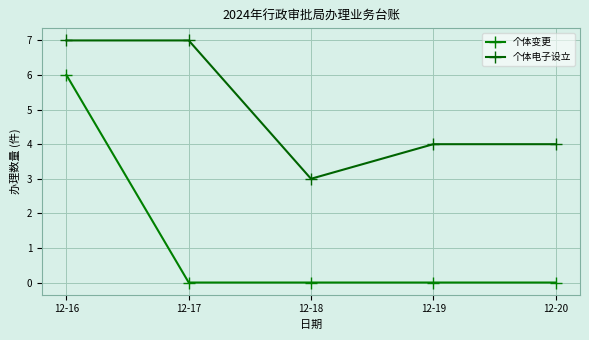

Count the 个体电子设立 values in the range 4 to 7.

4